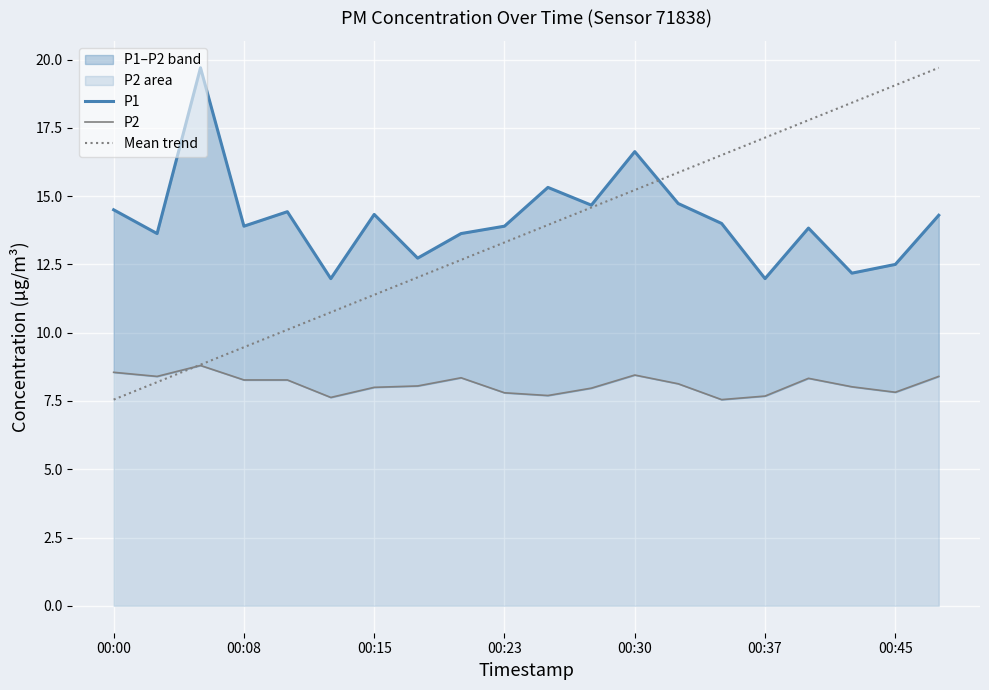

What is the difference between the maximum and minimum values in the P1 series?

7.7